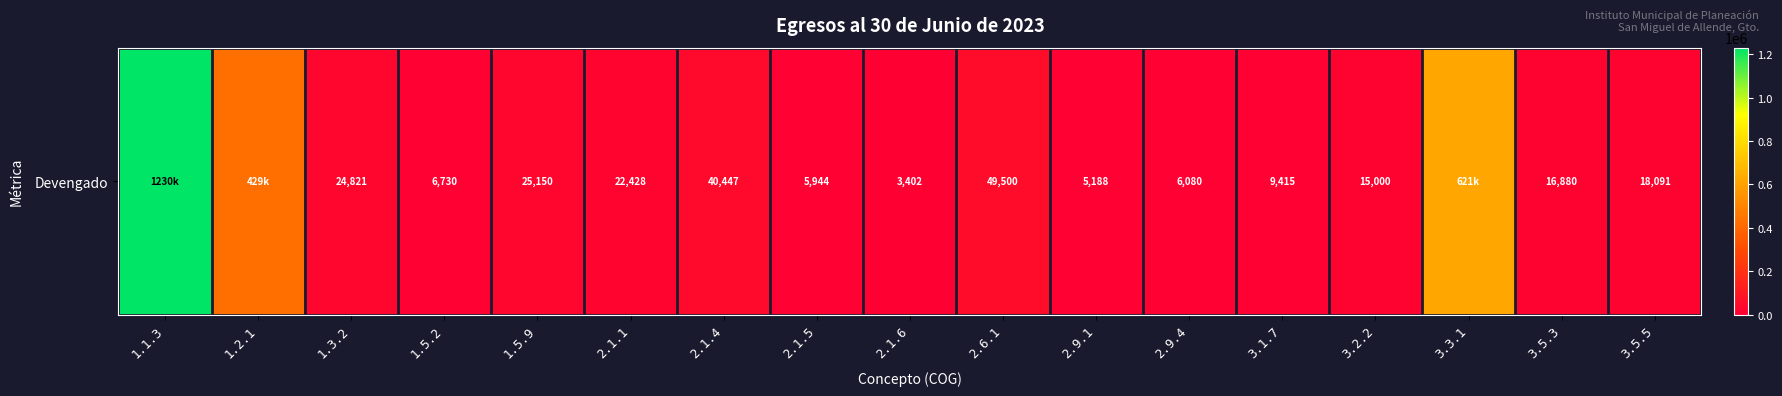

What is the difference between the maximum and minimum values?

1226738.5